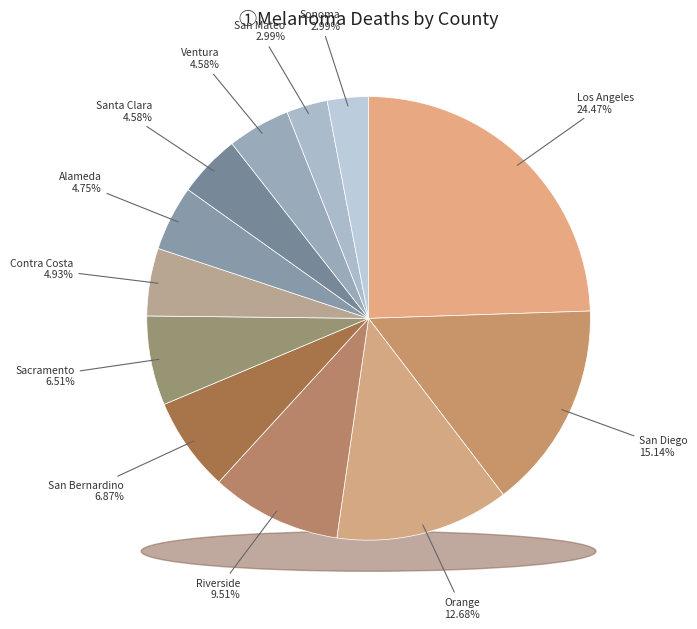

How many segments does this pie chart have?

12